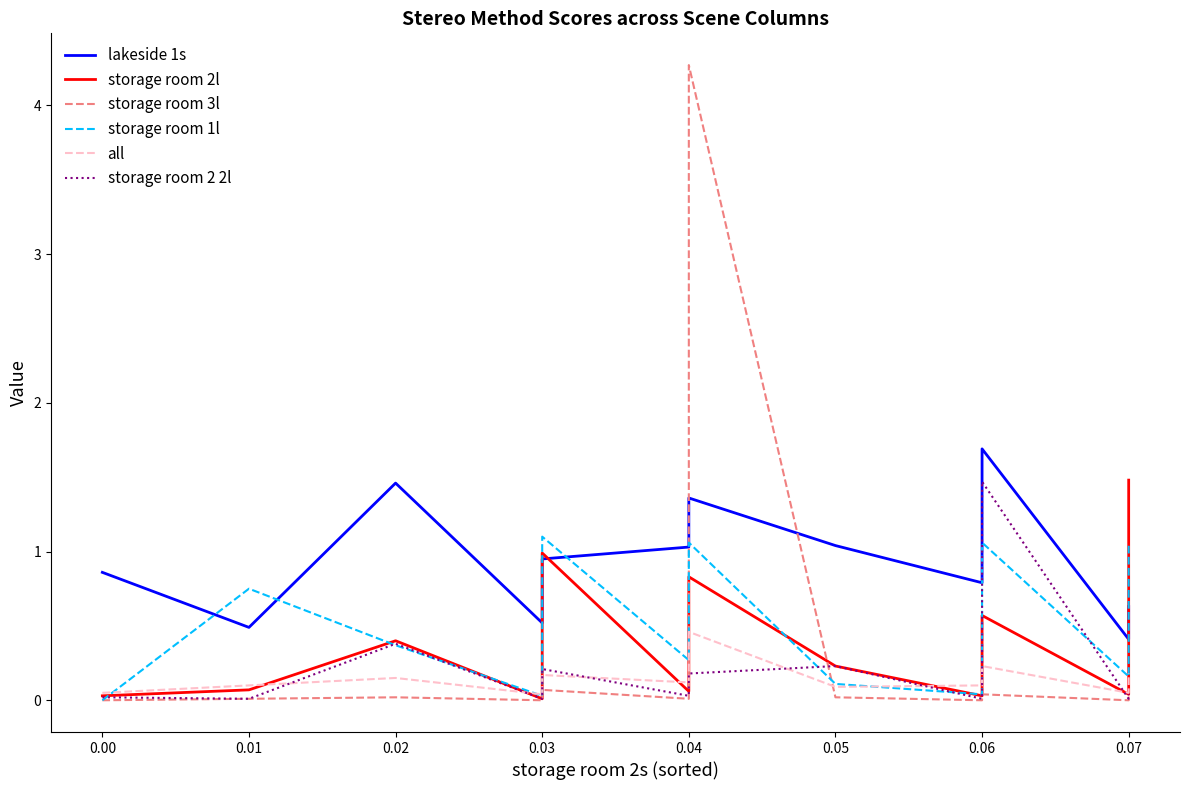

Does the chart display data point markers on the line(s)?

No